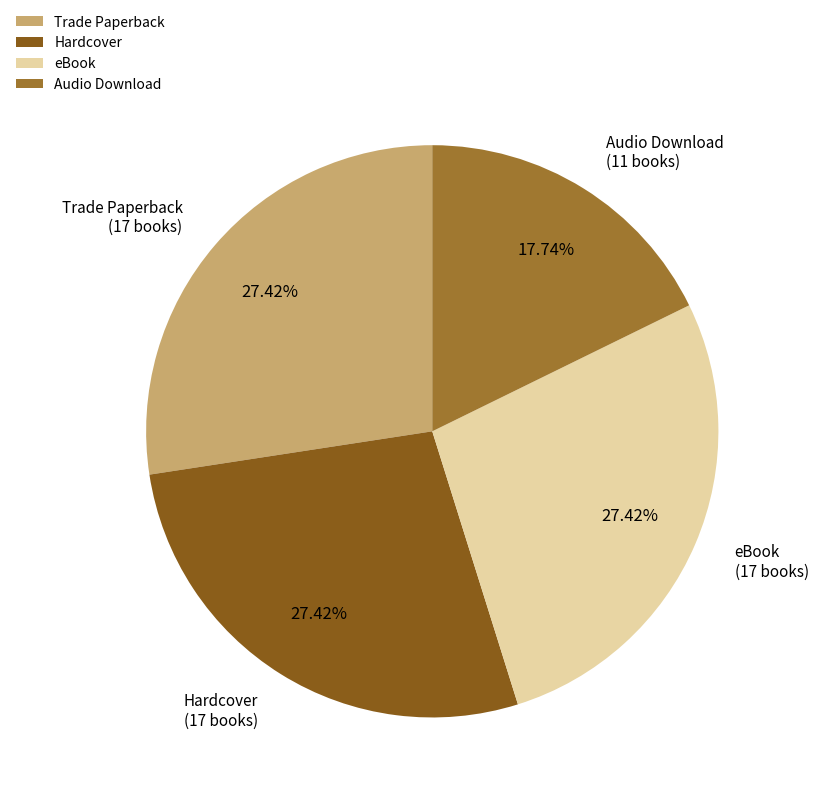

What percentage is the Audio Download slice, to the nearest percent?

18%